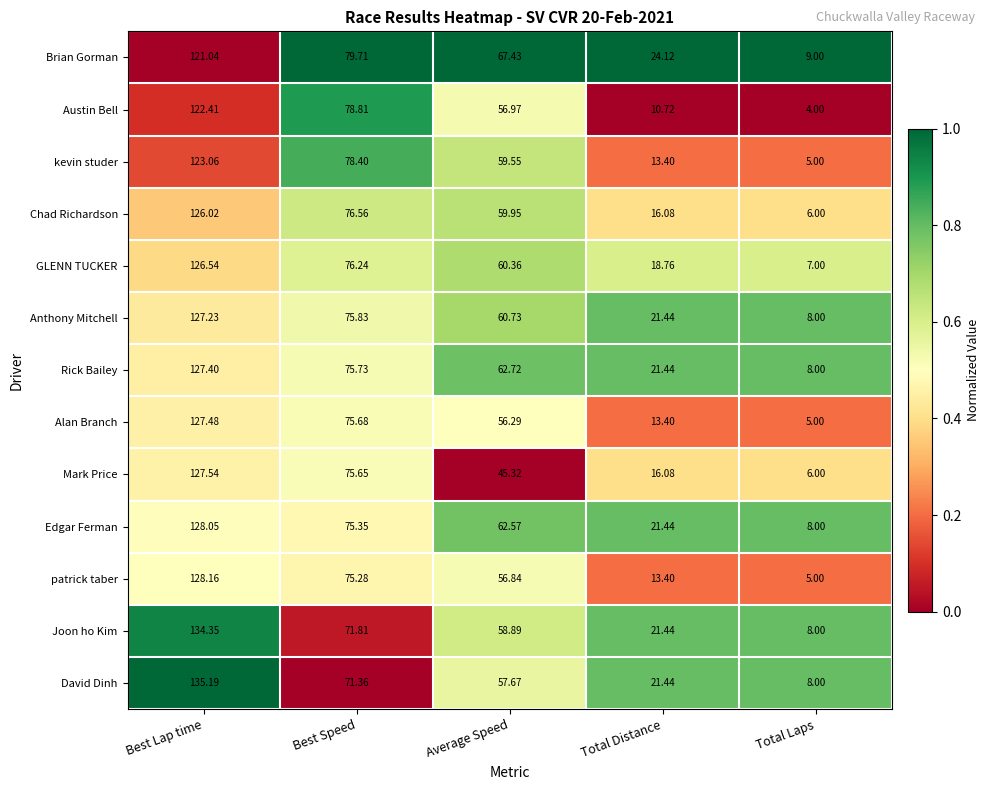

Which category has the lowest value in the Rick Bailey series?

Total Laps